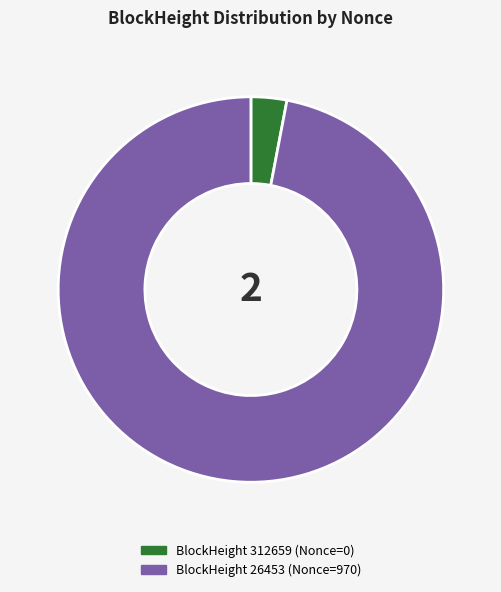

Is there a majority slice in this chart?

Yes